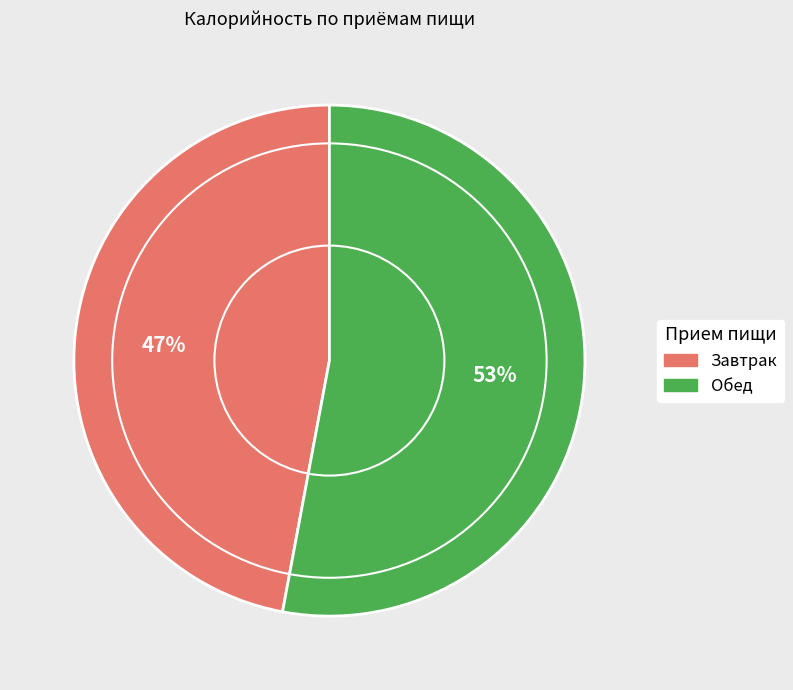

To the nearest percent, what is the difference between the largest and smallest slice percentages?

6%